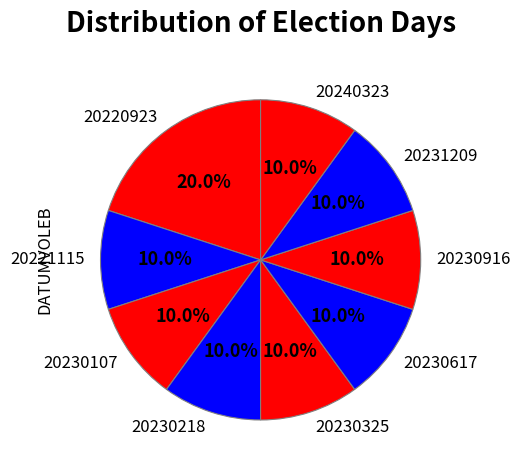

To the nearest percent, what is the average slice percentage?

11%